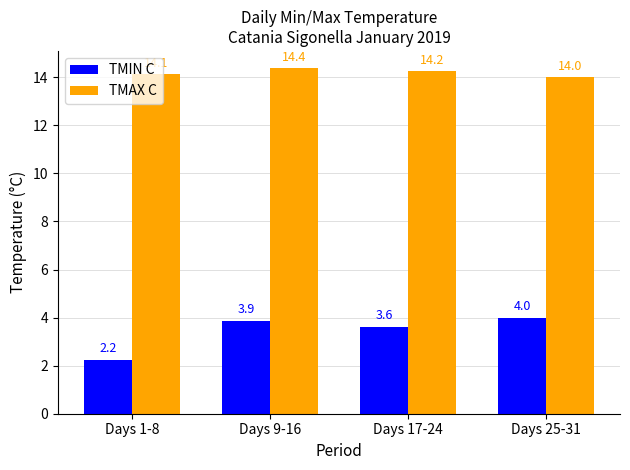

At how many categories does at least one series exceed 10?

4